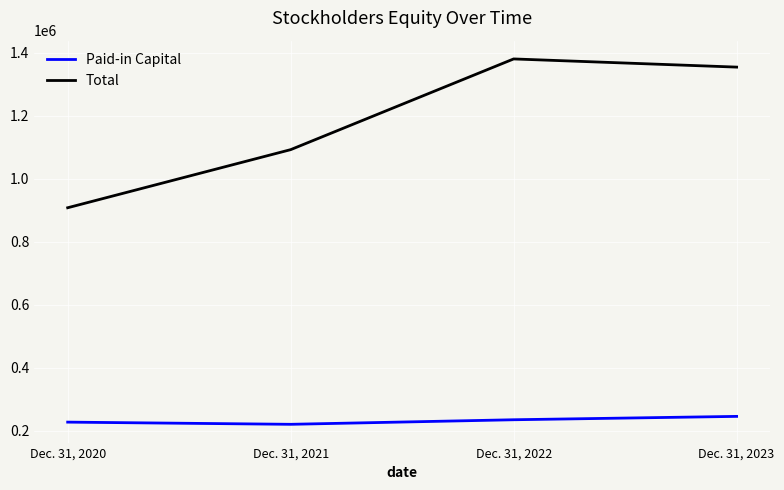

At Dec. 31, 2021, list the series in order from largest to smallest.

Total, Paid-in Capital